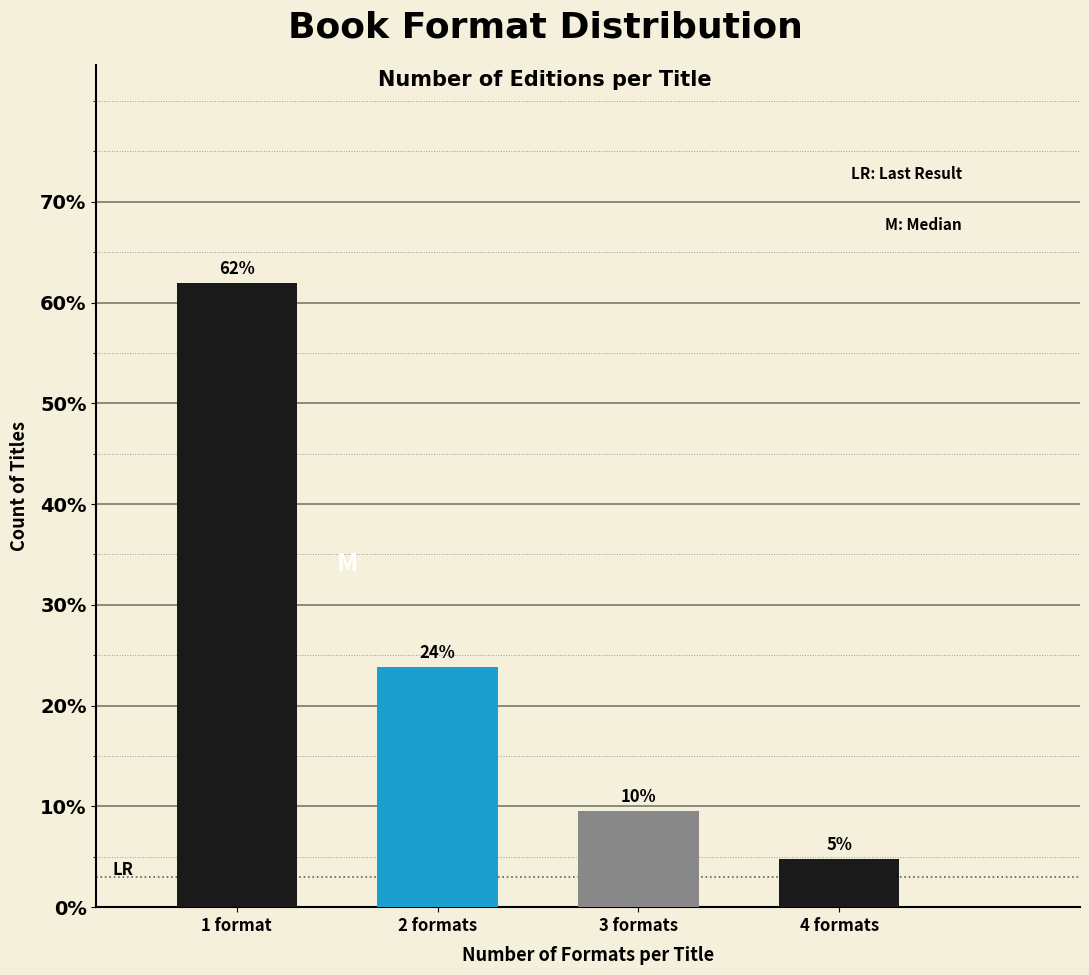

How many bars are there in total?

4